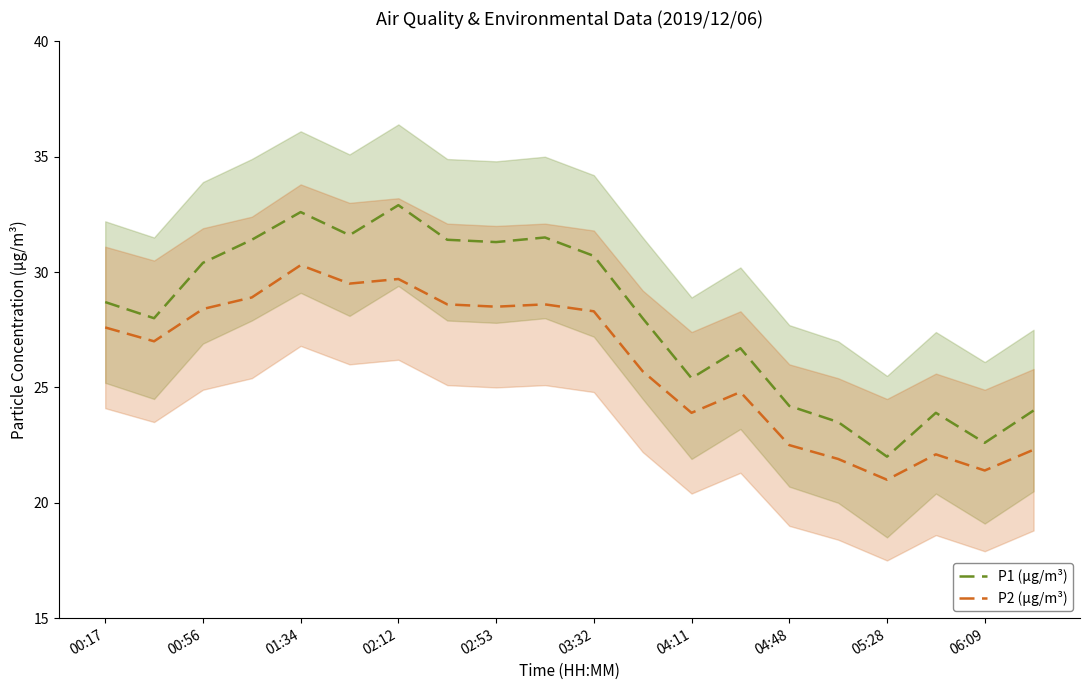

Which series has the largest total across all categories?

P1 (µg/m³)